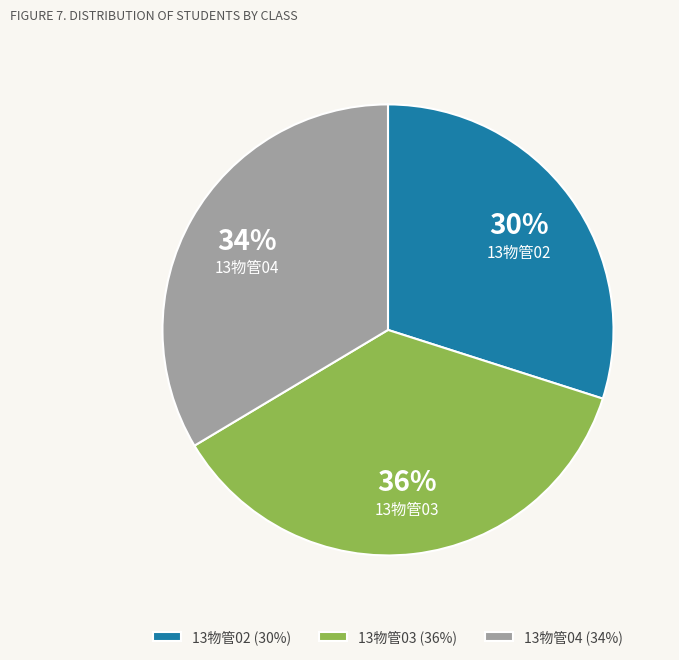

What is the smallest slice in the pie chart?

13物管02